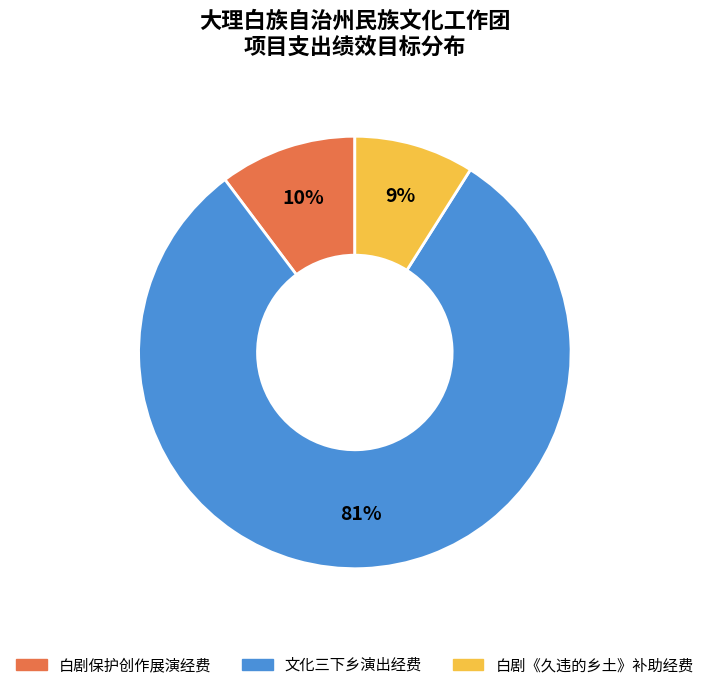

Which slice represents more than half of the pie?

文化三下乡演出经费